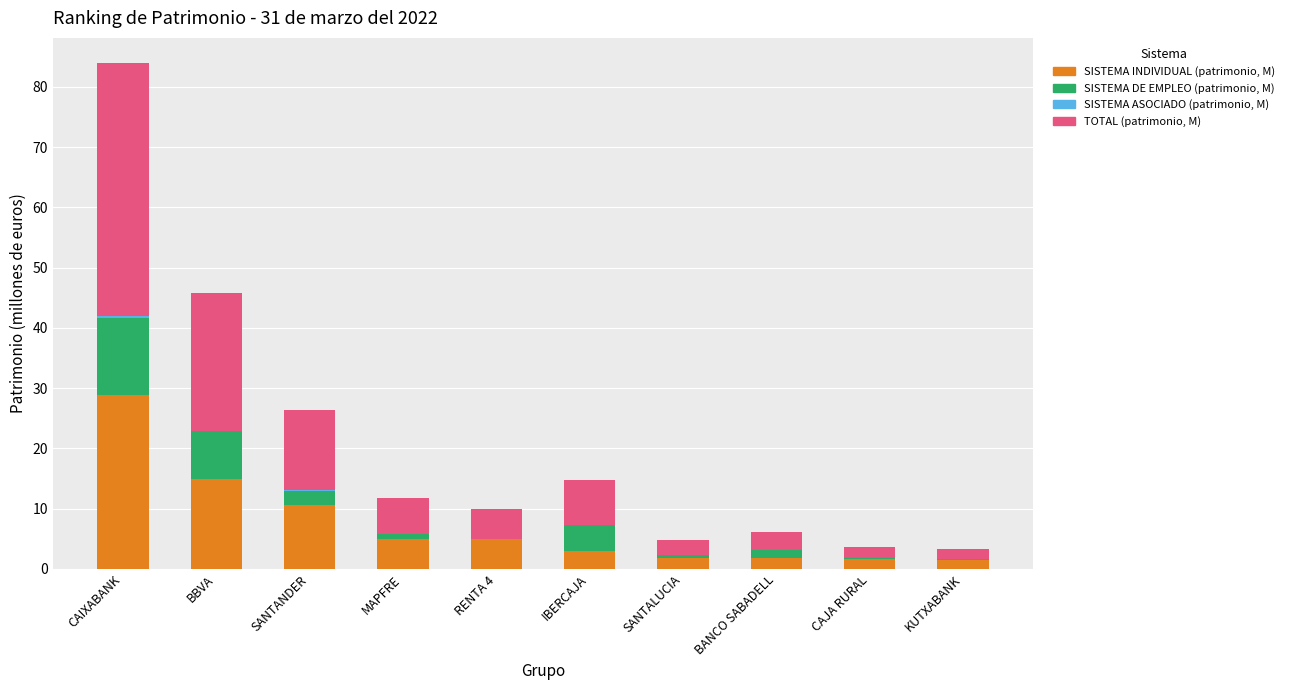

At which label does SISTEMA INDIVIDUAL (patrimonio, M) reach its peak?

CAIXABANK